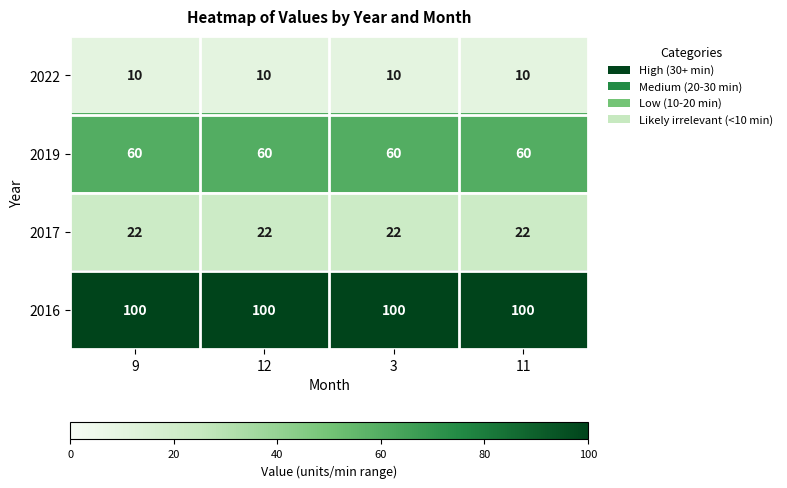

Is it true that 2017 equals 36 at 12?

False